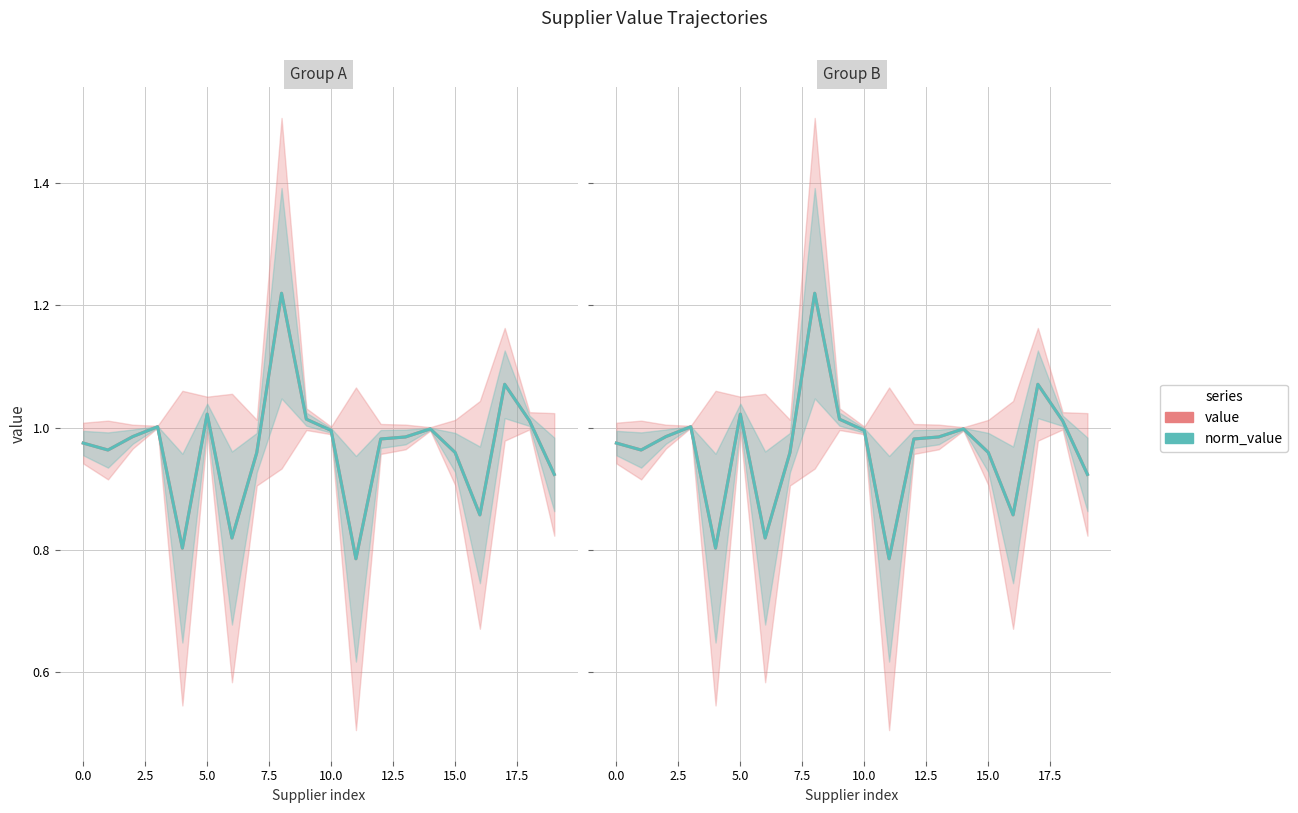

Which series changed the most between 10.0 and 19?

value